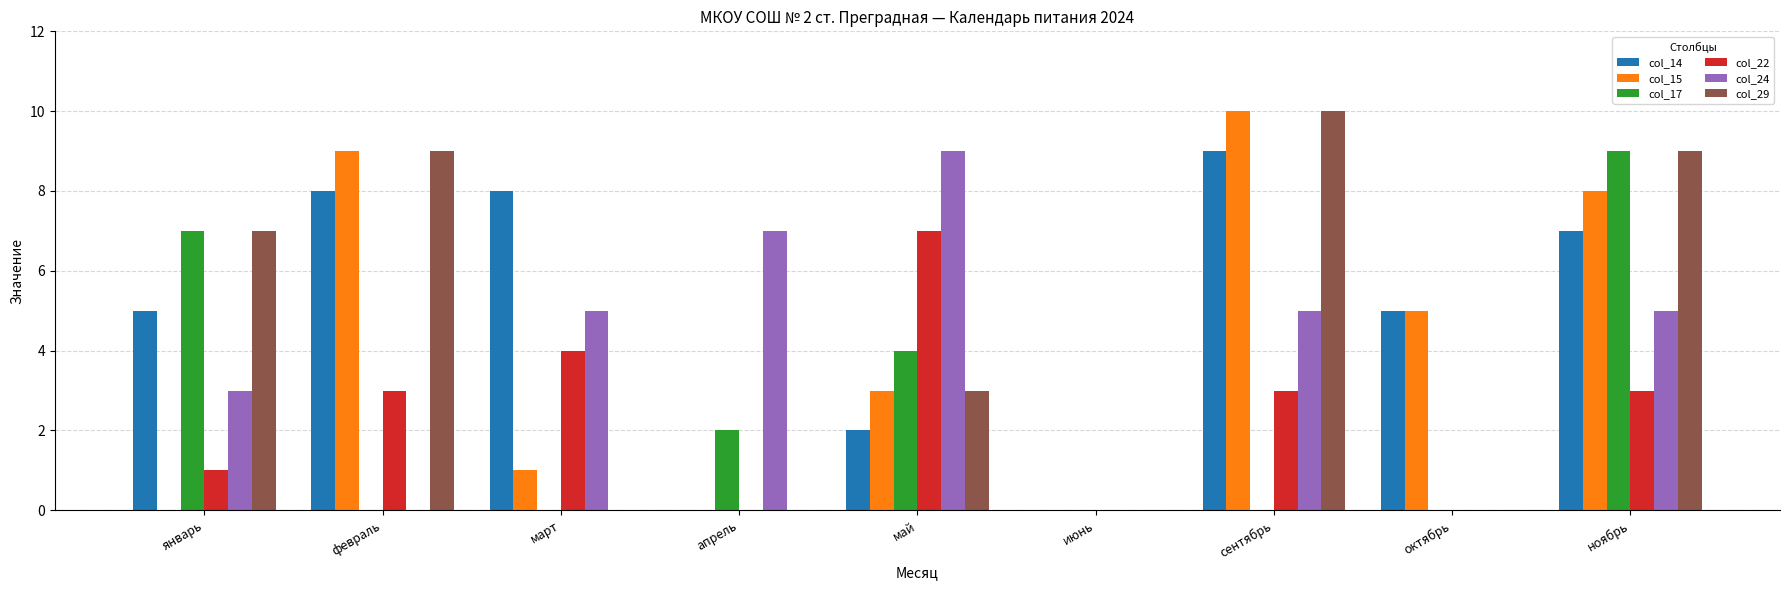

Which series changed the most between февраль and сентябрь?

col_24